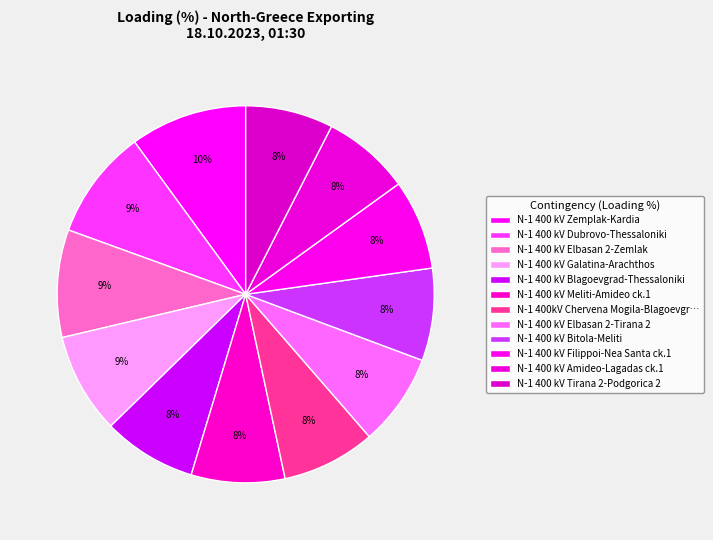

Which category has the biggest portion of the pie?

N-1 400 kV Zemplak-Kardia